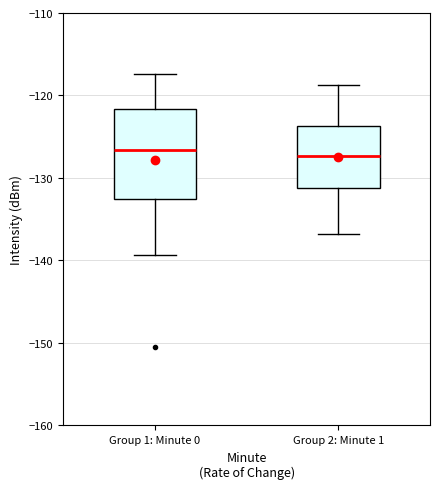

Reading left to right, transcribe this box plot: for each box, give where its median line is, the range the box spans, and where its two whiskers end, as read against the y-axis. The values are not printed on the chart, so give them approximately, as read against the axis.

Group 1: Minute 0: median -127, box -133 to -122, whiskers -139 to -117
Group 2: Minute 1: median -127, box -131 to -124, whiskers -137 to -119